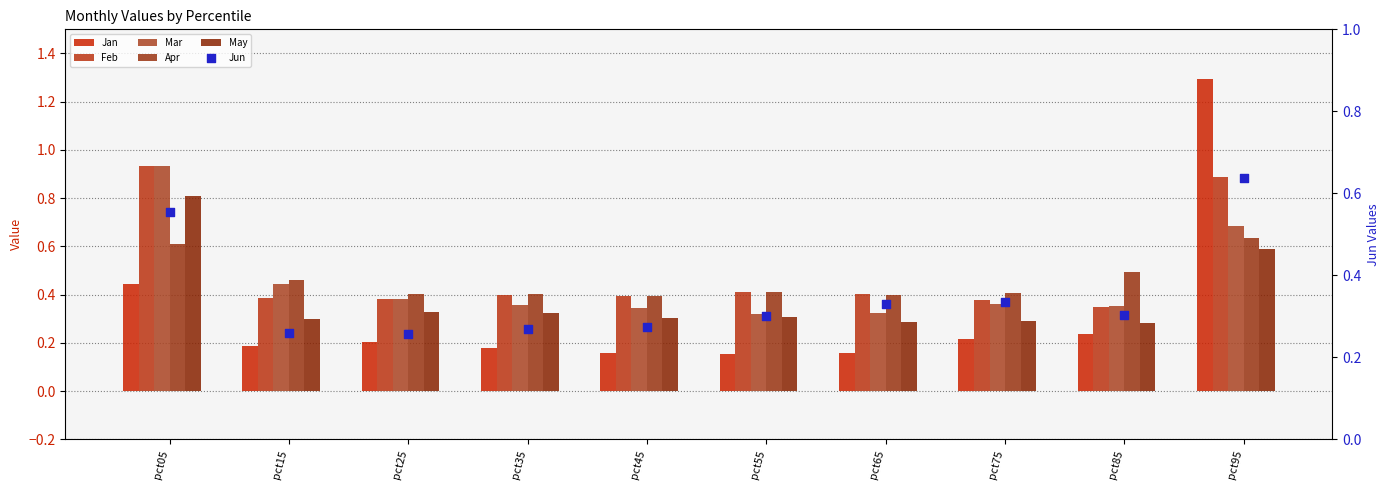

Which series contains the lowest Y value?

Jan